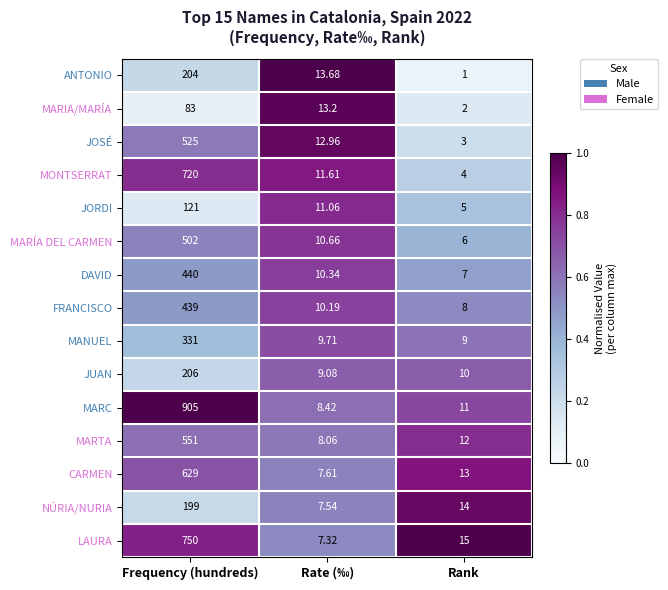

Which series has the largest range (max minus min)?

MARC